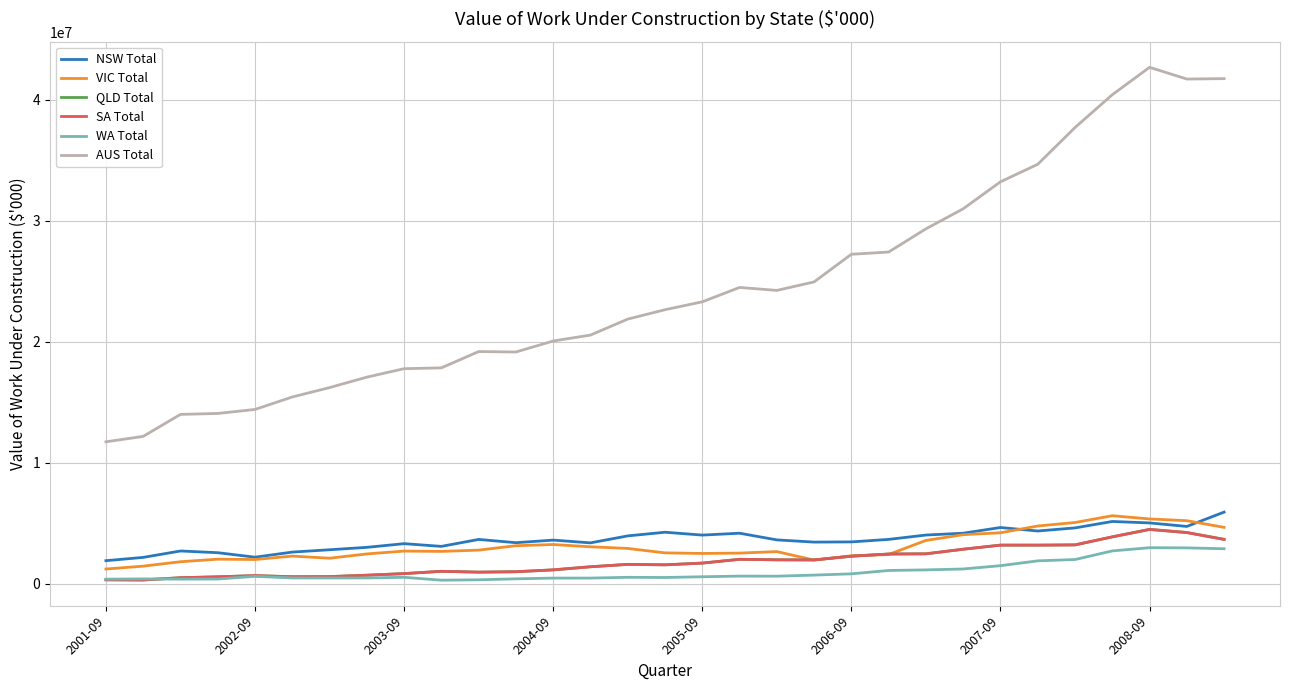

What is the lowest value of the VIC Total series?

1233952